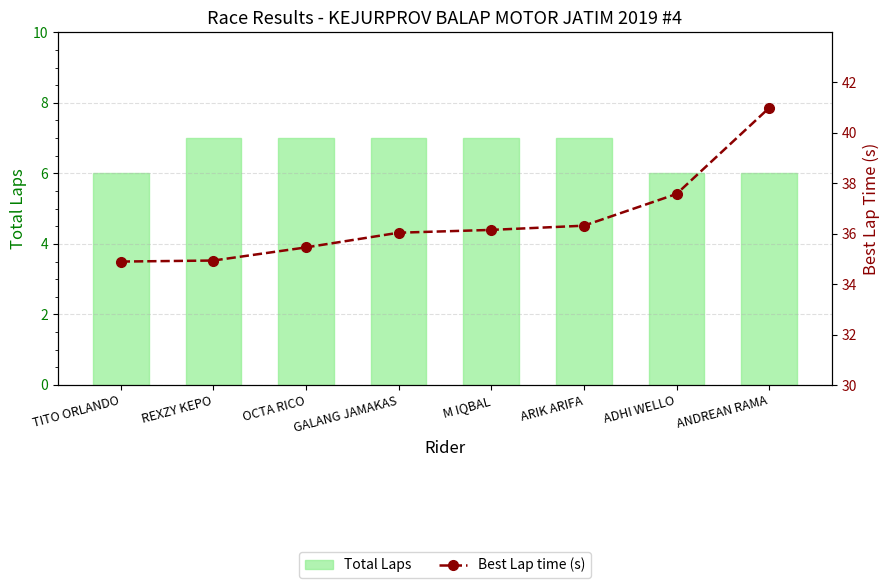

Which series has the largest total across all categories?

Best Lap time (s)